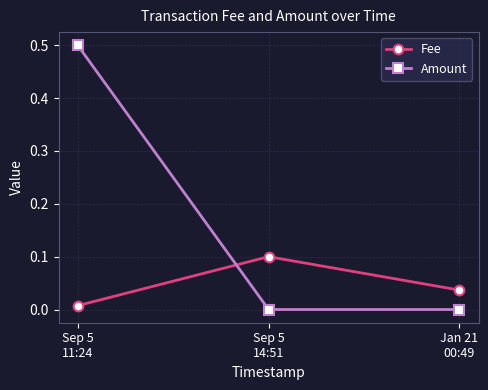

What is the highest value of the Amount series?

0.5